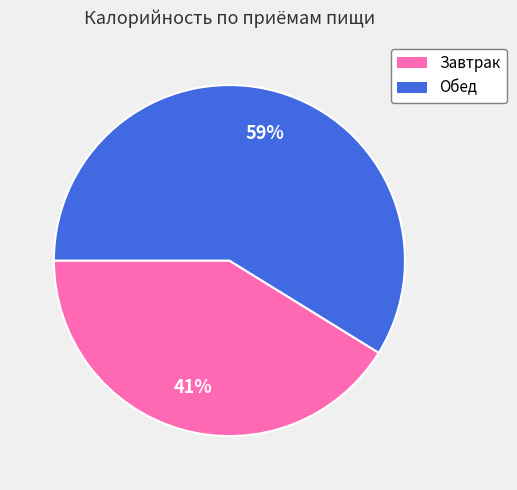

Which category has the smallest portion of the pie?

Завтрак